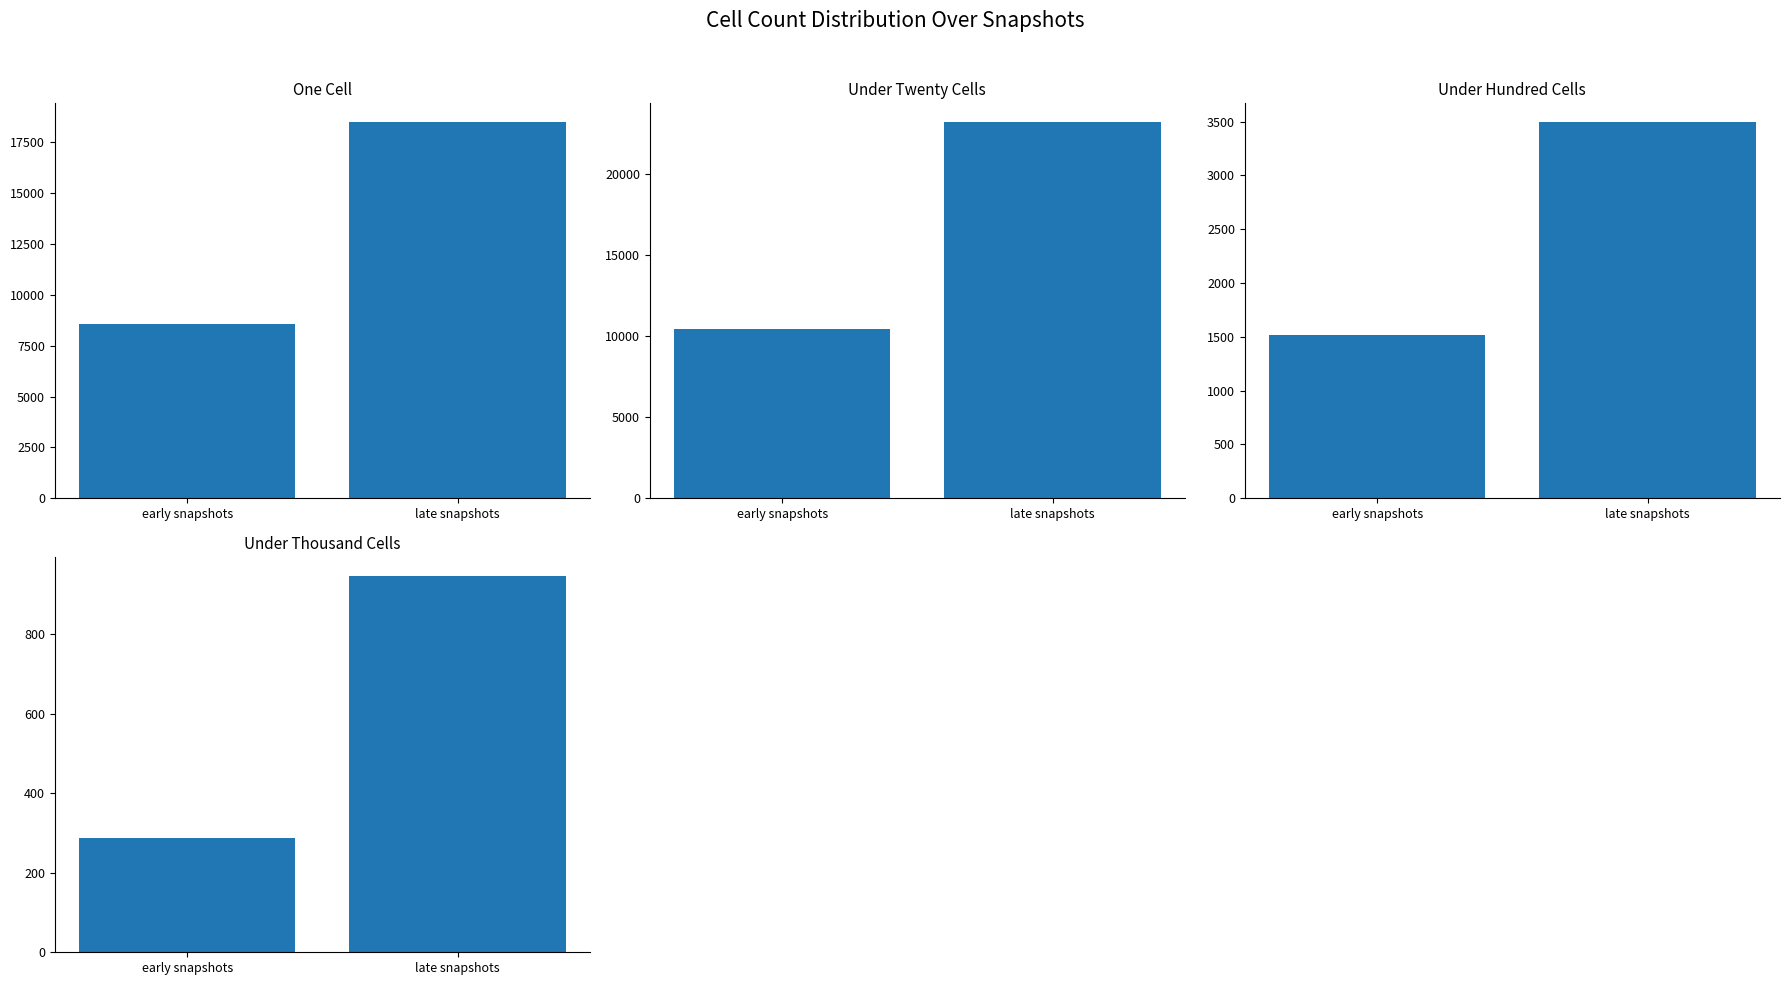

The value of under_thousand_cells at late snapshots is 945.9. True or false?

True